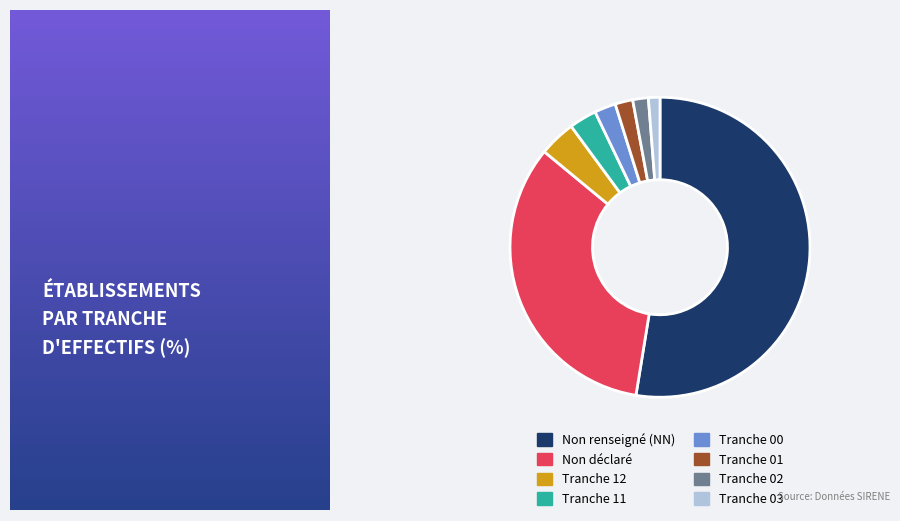

Combined, do Non renseigné (NN) and Tranche 11 account for over 50%?

Yes